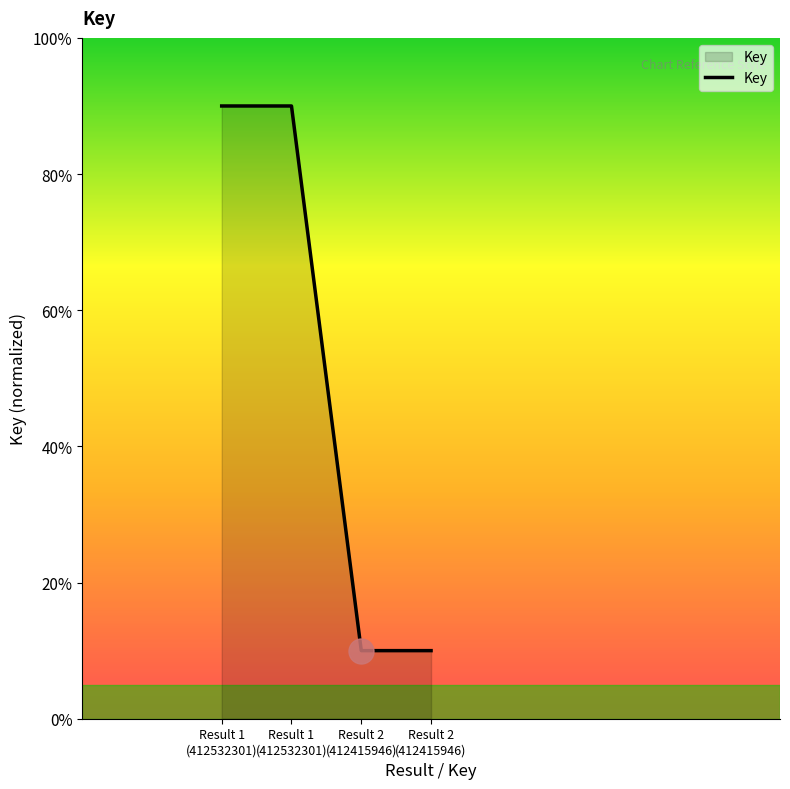

The chart shows a value of 0.9 at Result 1
(412532301). True or false?

True